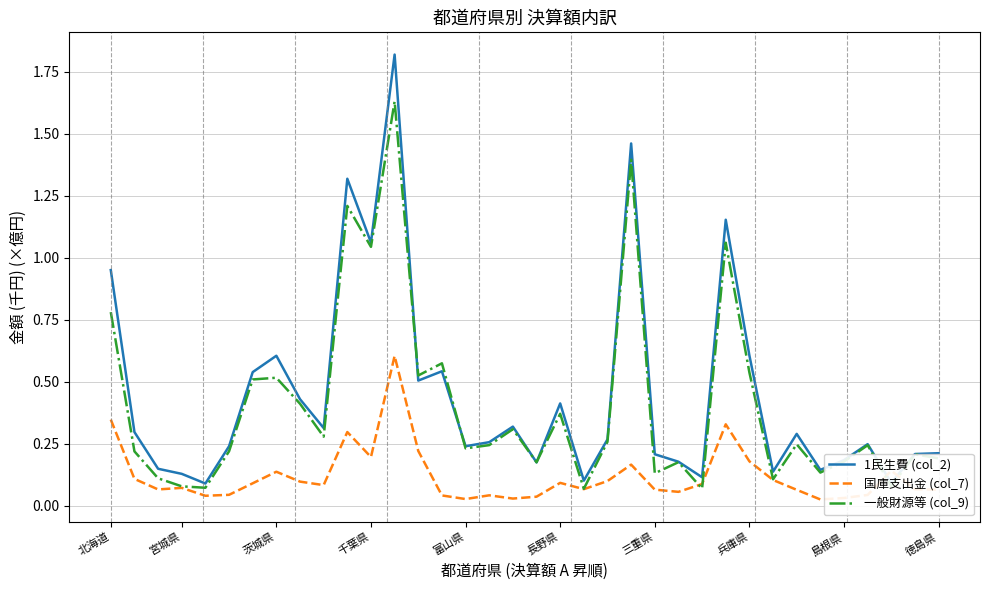

At how many categories does at least one series exceed 1?

5